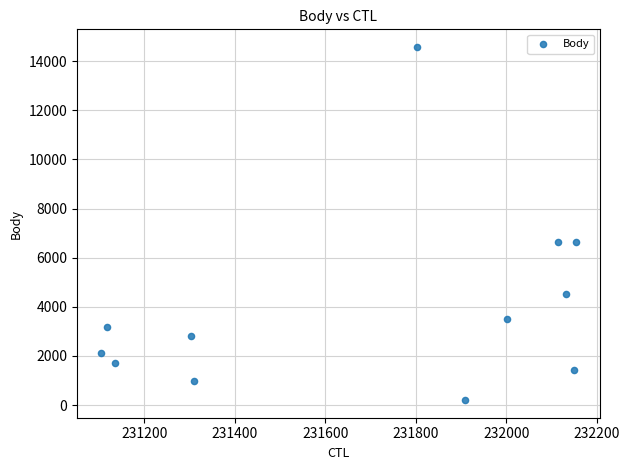

What is the range of Y values (max minus min)?

14377